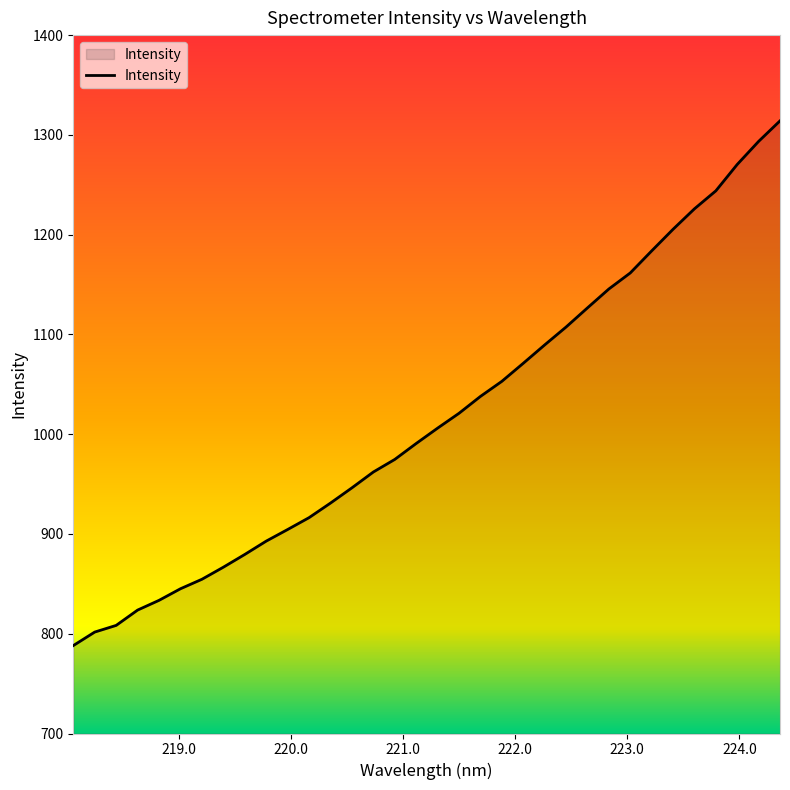

What is the maximum value shown in the chart?

1314.1